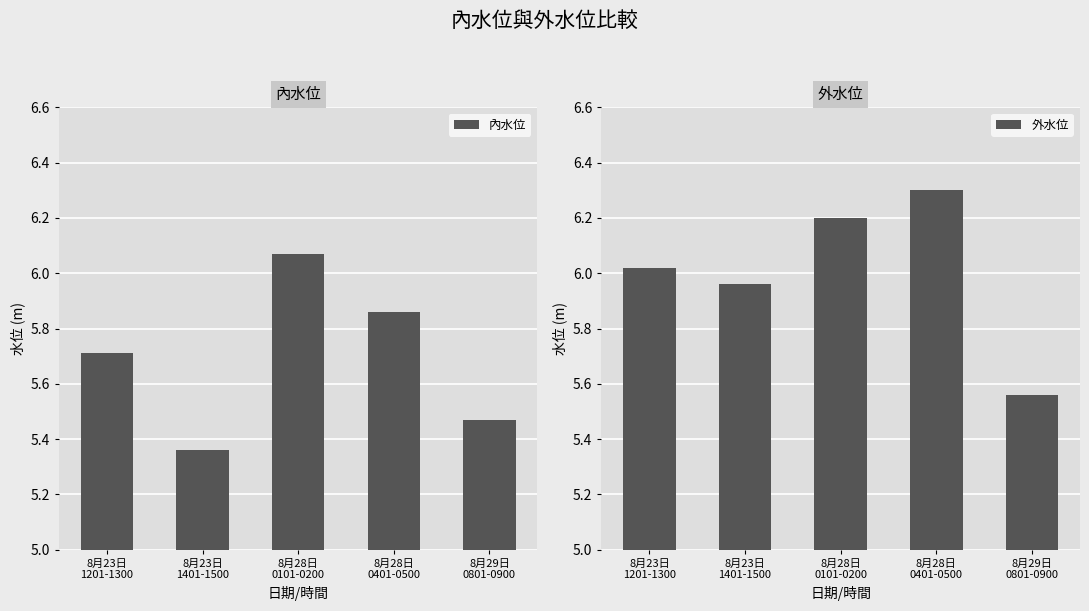

List the series in order of their peak value, lowest first.

內水位, 外水位